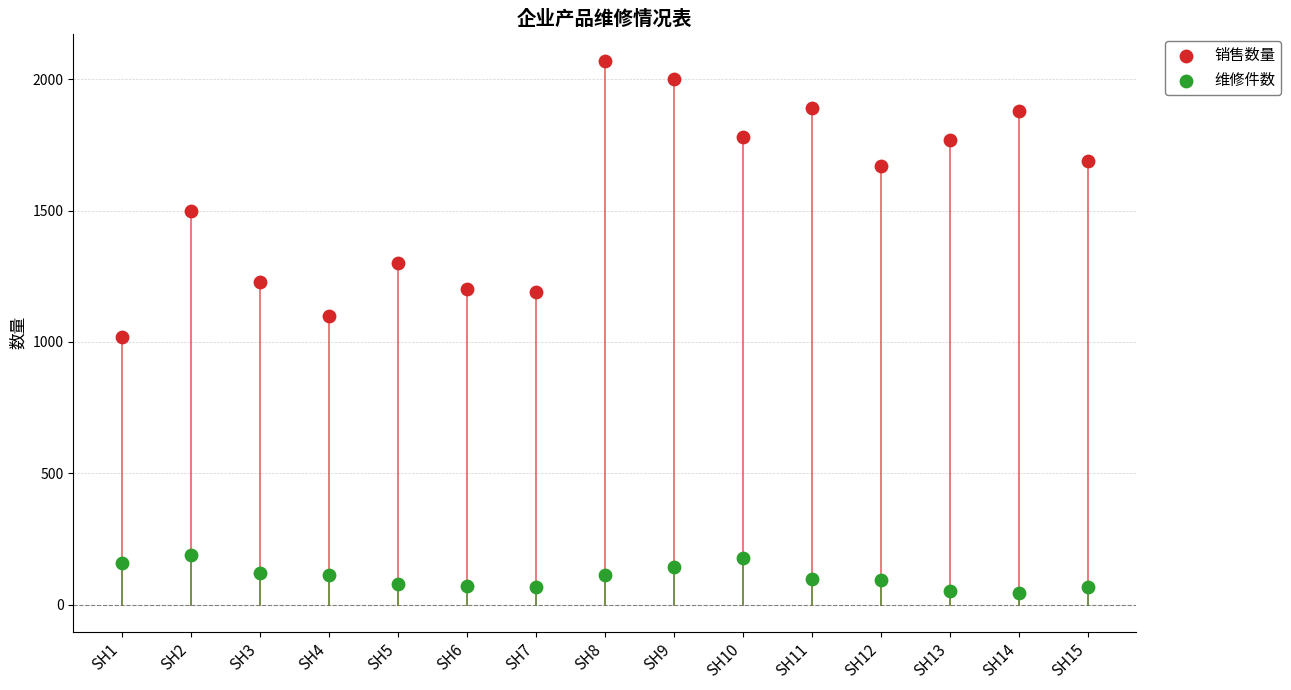

Which series reaches the minimum Y coordinate?

维修件数